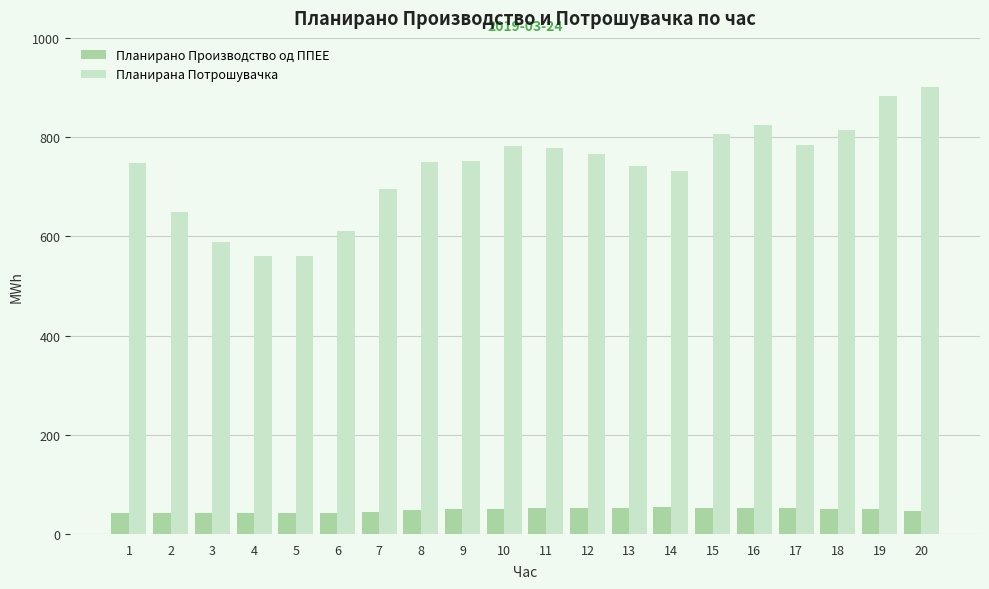

Between 3 and 8, which series saw the biggest shift?

Планирана Потрошувачка